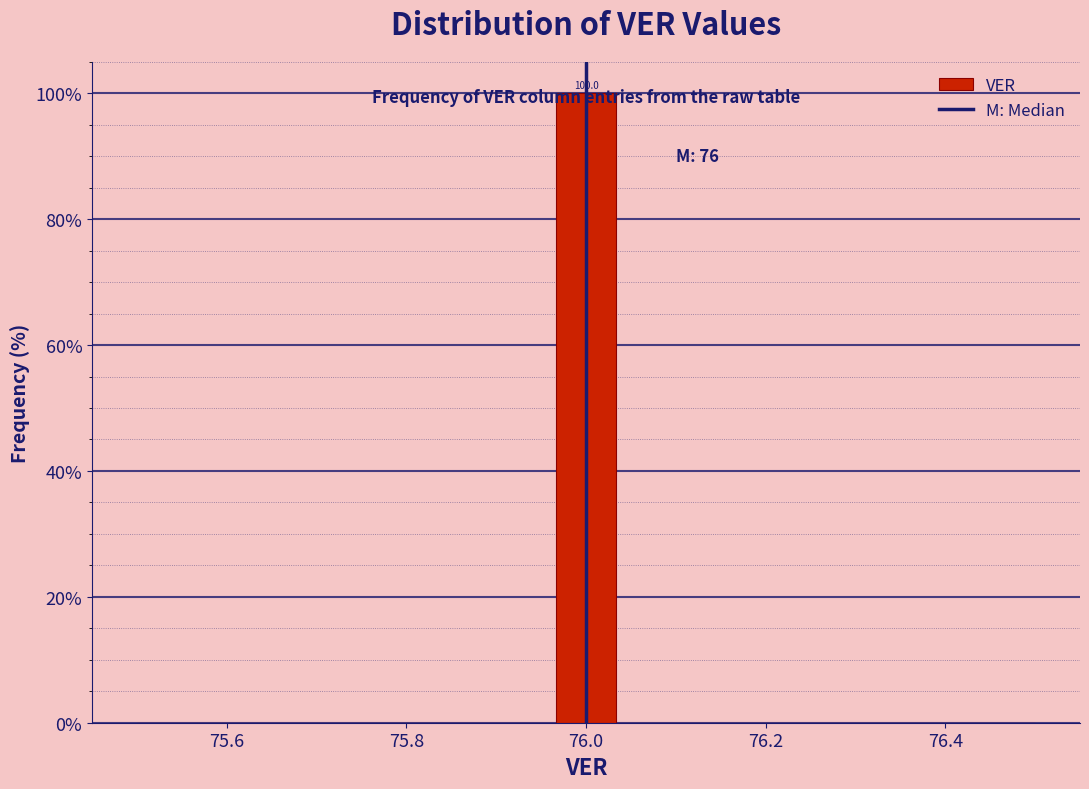

Around what value on the x-axis is the tallest bar? Give the approximate position of its centre, as read against the axis.

76.00